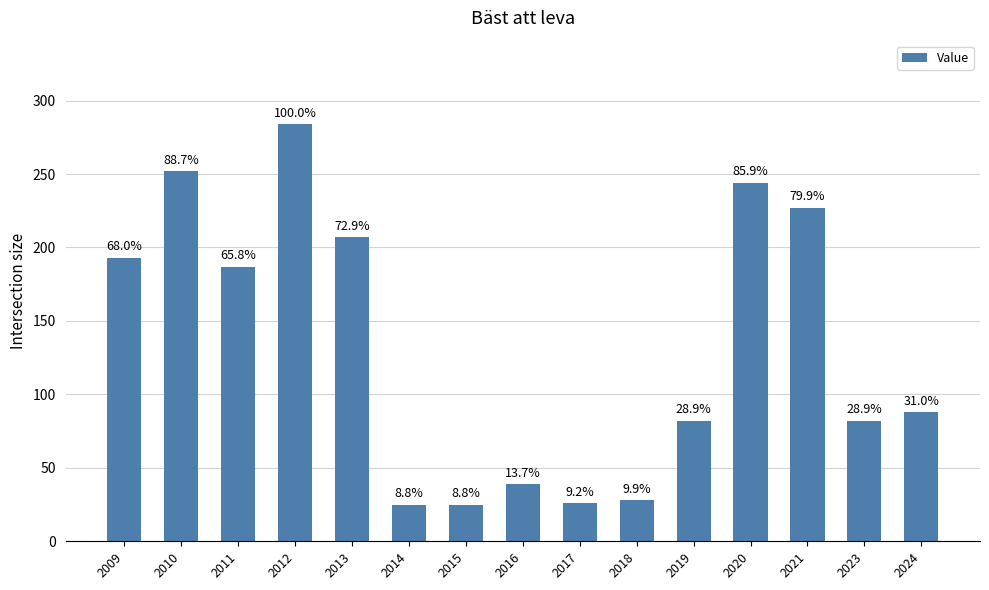

Does the chart contain any negative values?

No